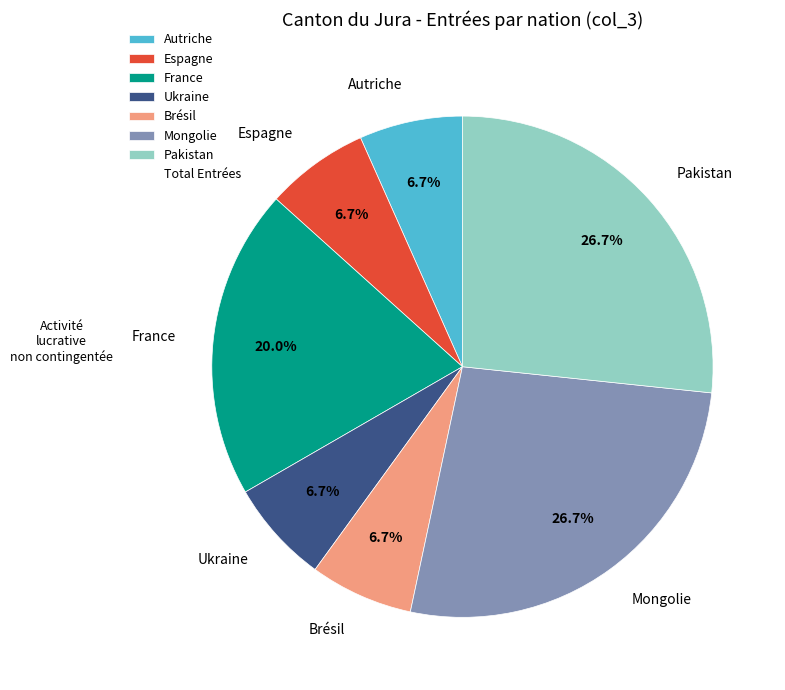

What percentage is NOT represented by Espagne?

93.3%